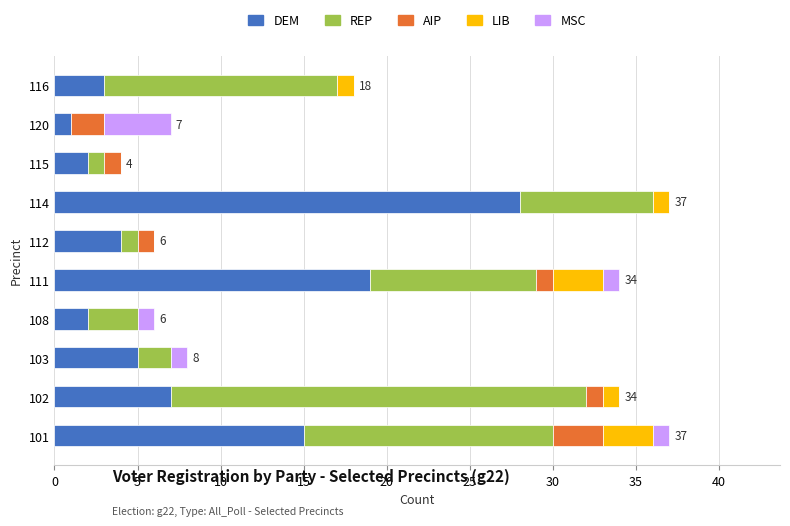

What is the total value across all series at 116?

18